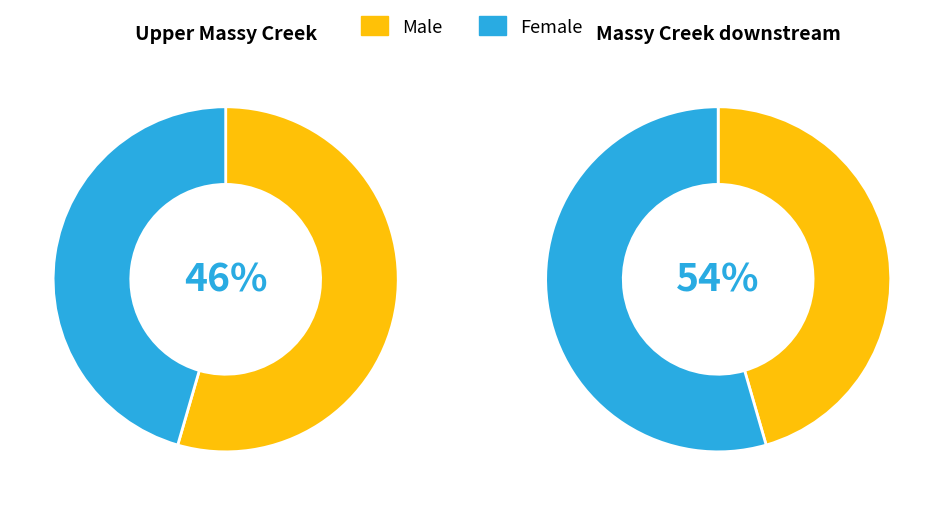

How many segments does this pie chart have?

2